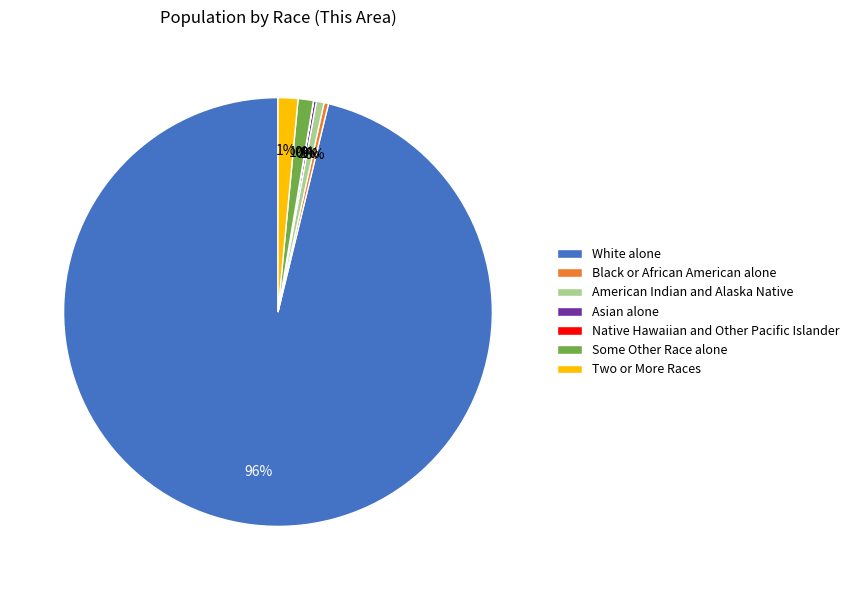

Is the sum of White alone and Black or African American alone greater than half?

Yes